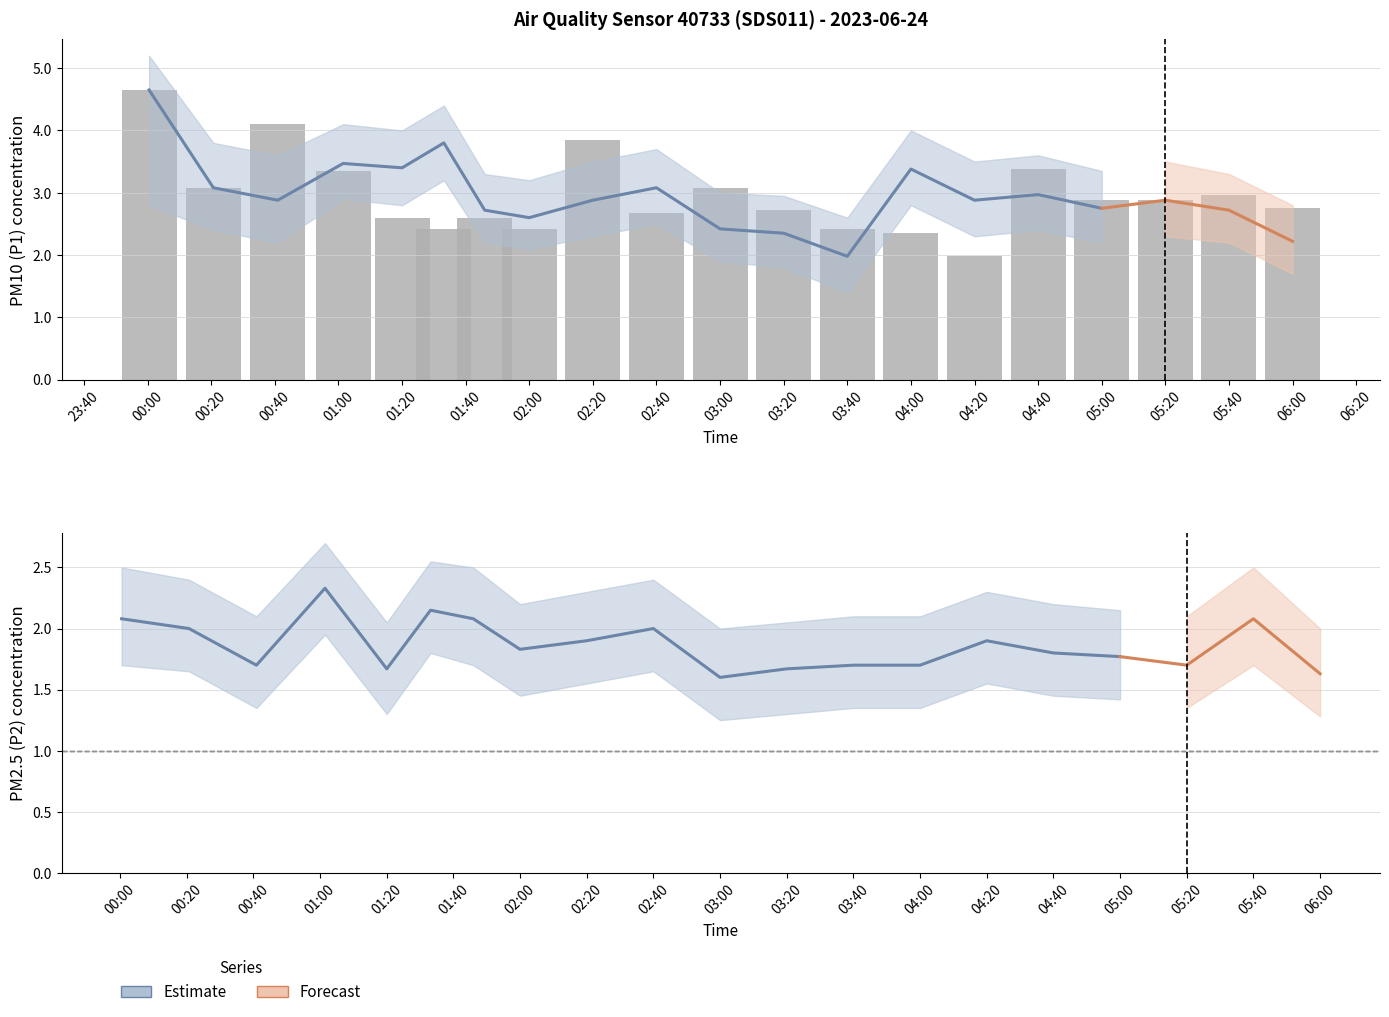

How many groups of bars are there?

20